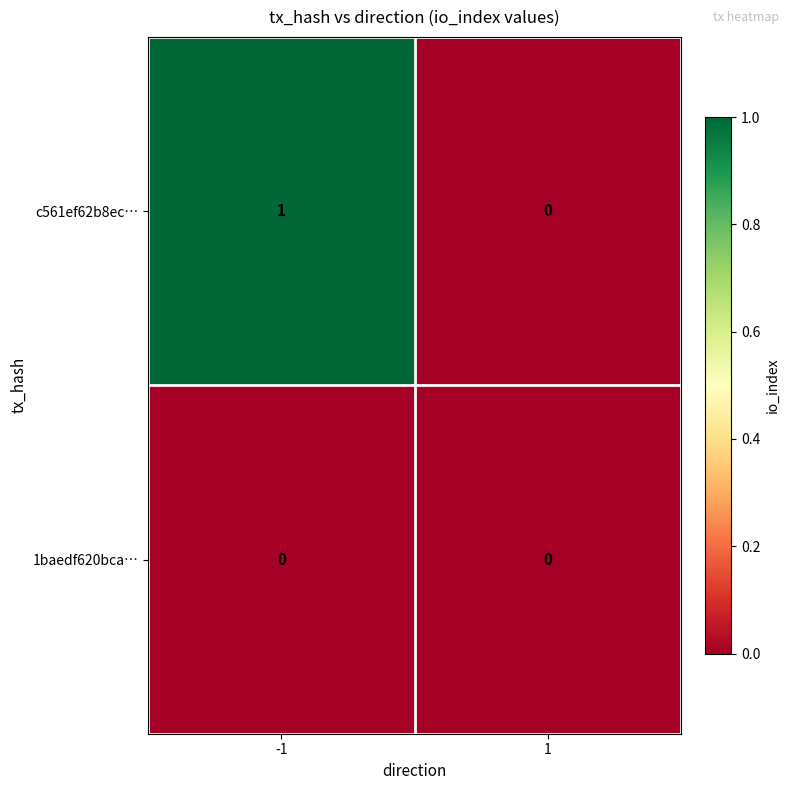

Rank the categories by c561ef62b8ec… value from highest to lowest.

-1, 1